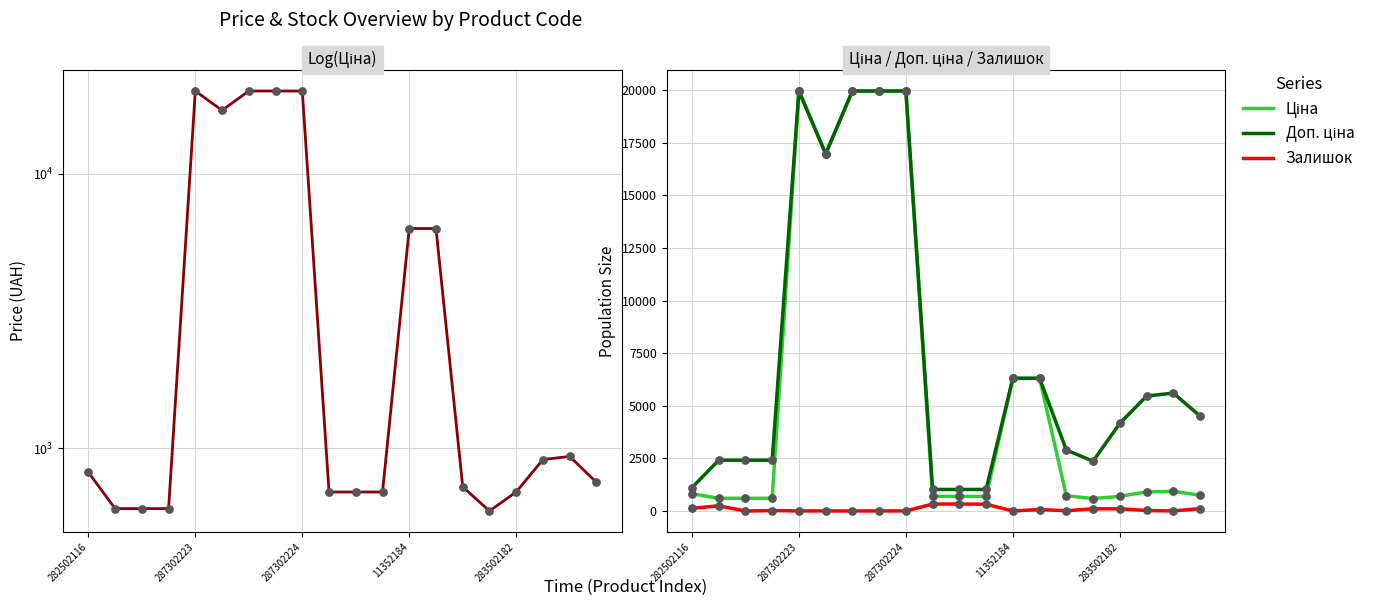

What is the total value across all series at 19?

5378.5